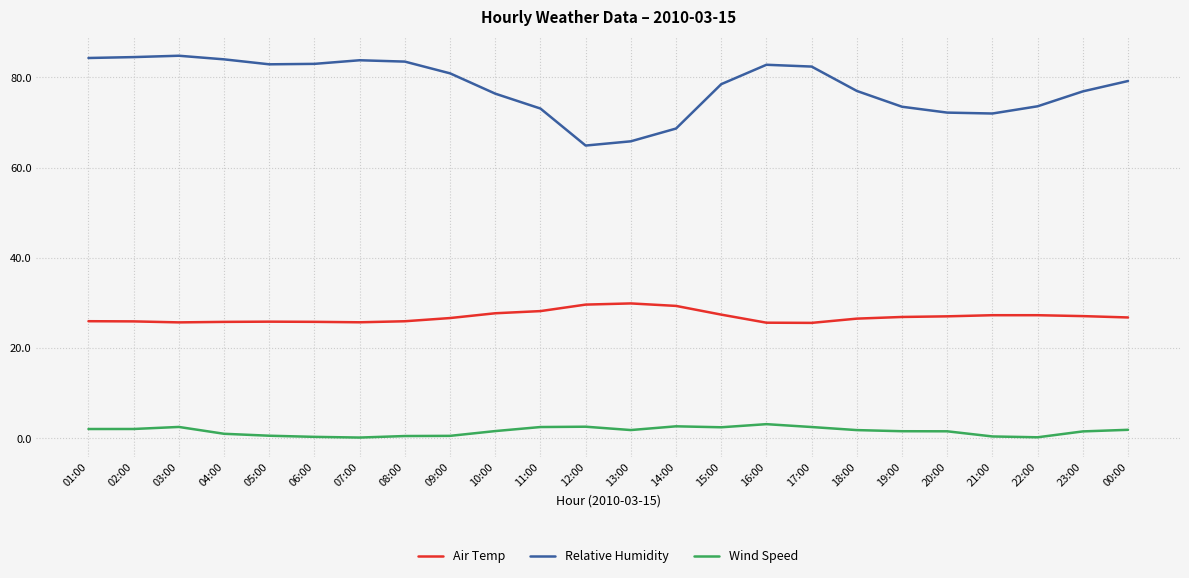

What is the total value across all series at 22:00?

101.2